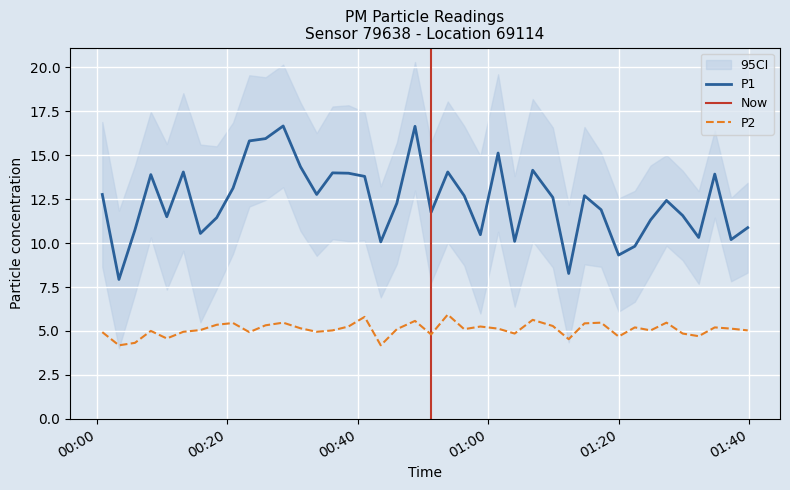

What is the maximum value for P1?

16.7